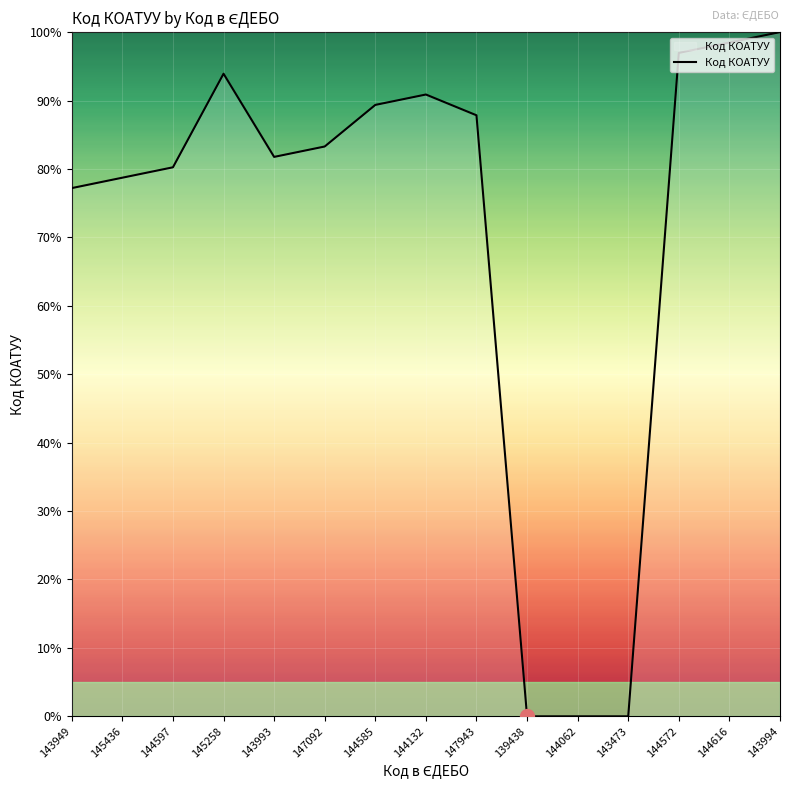

What is the change in value from 144597 to 143994?

+19.8